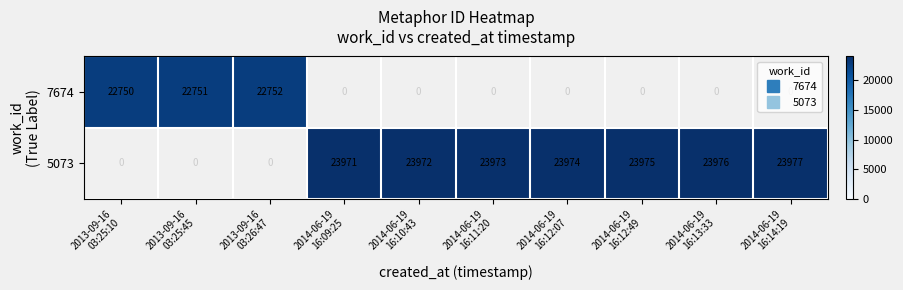

At which label does 5073 reach its minimum?

2013-09-16 03:25:10